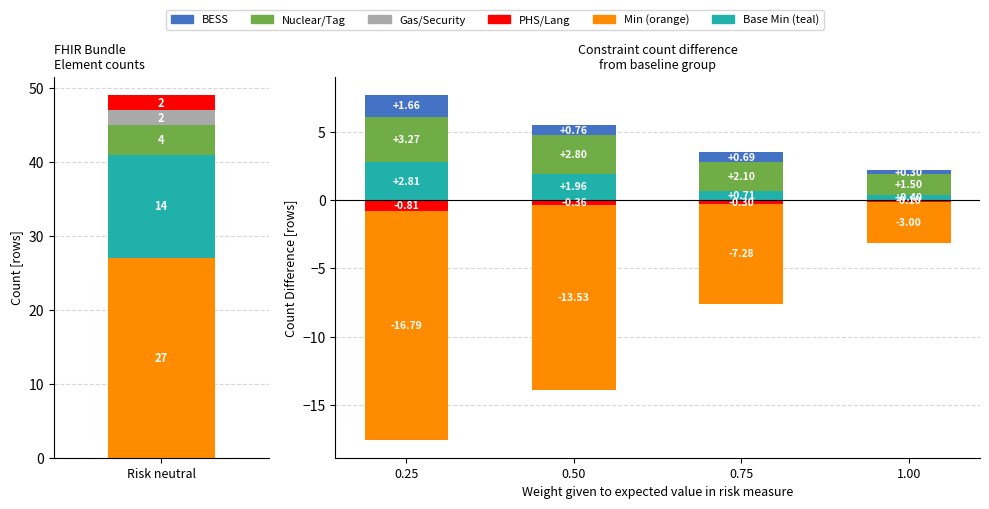

What is the value of the BESS bar at the 1st from the left?

1.7